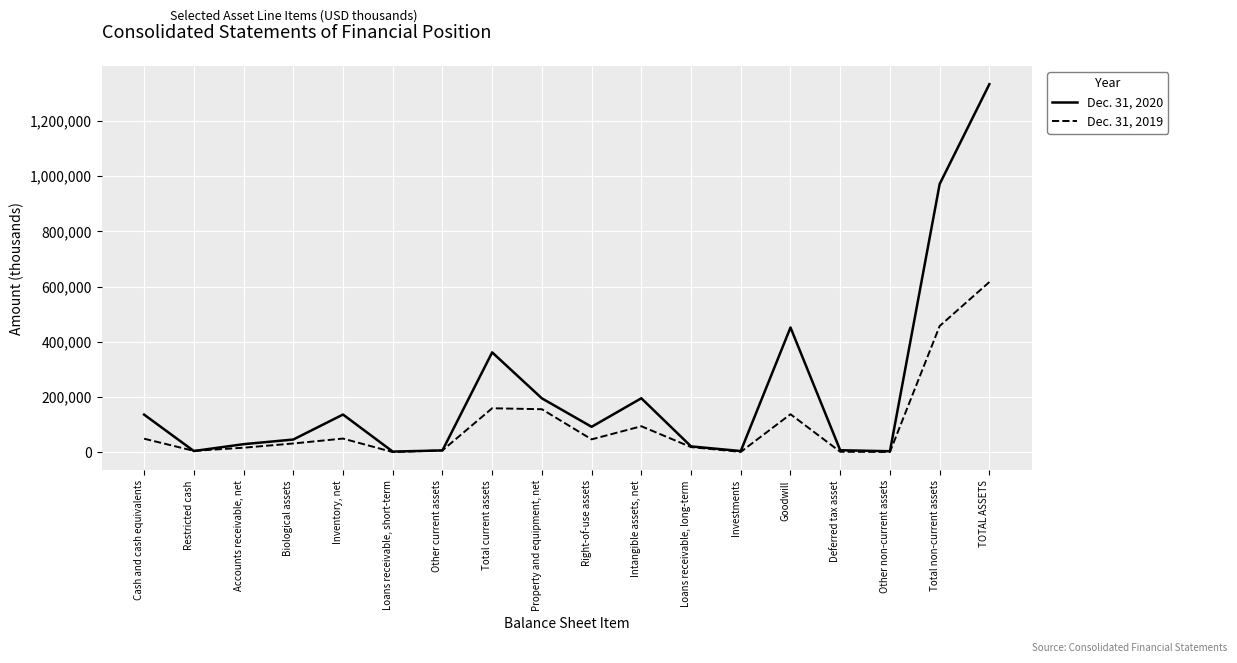

What position from the right is Intangible assets, net?

8